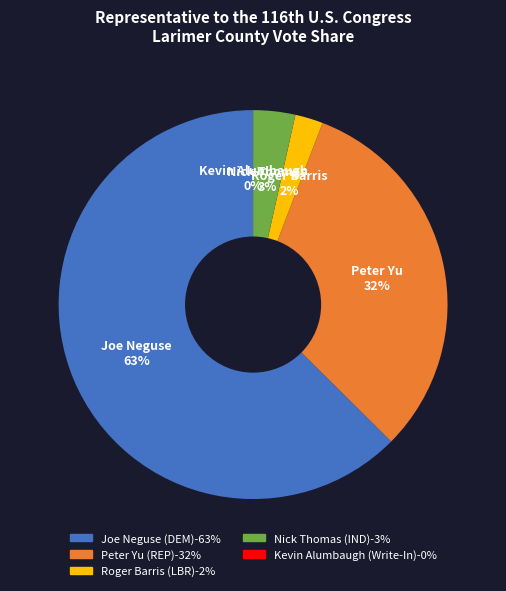

Combined, do Joe Neguse (DEM) and Peter Yu (REP) account for over 50%?

Yes